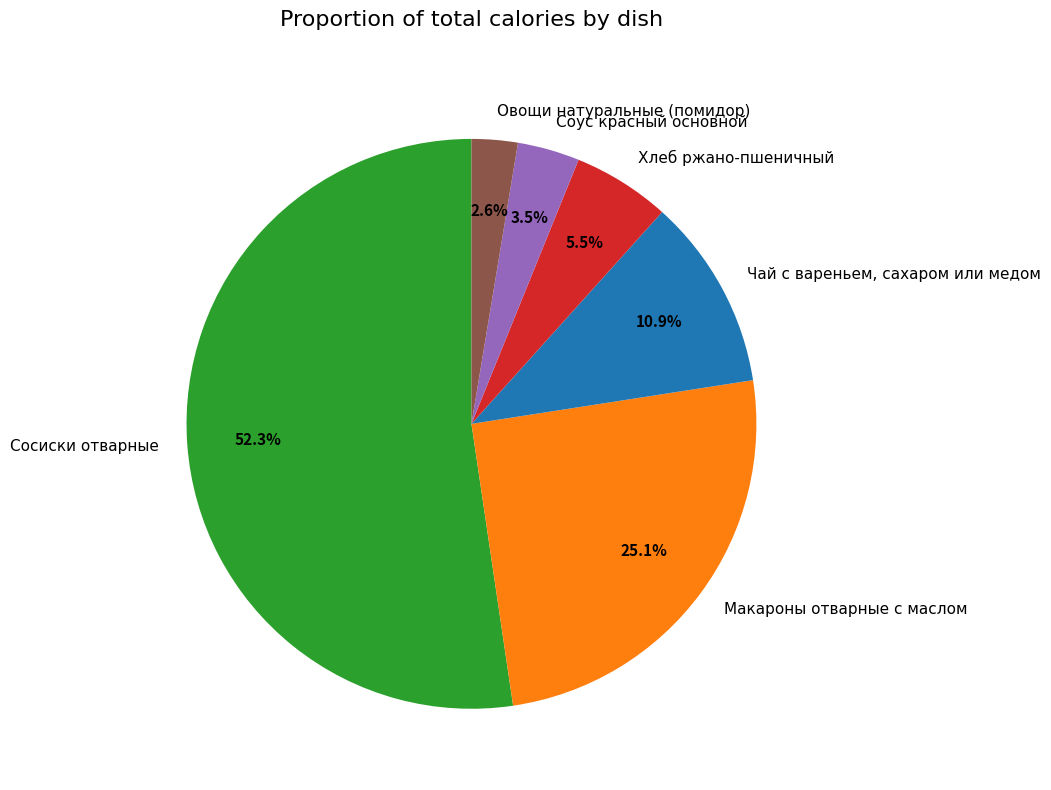

Which category has the biggest portion of the pie?

Сосиски отварные